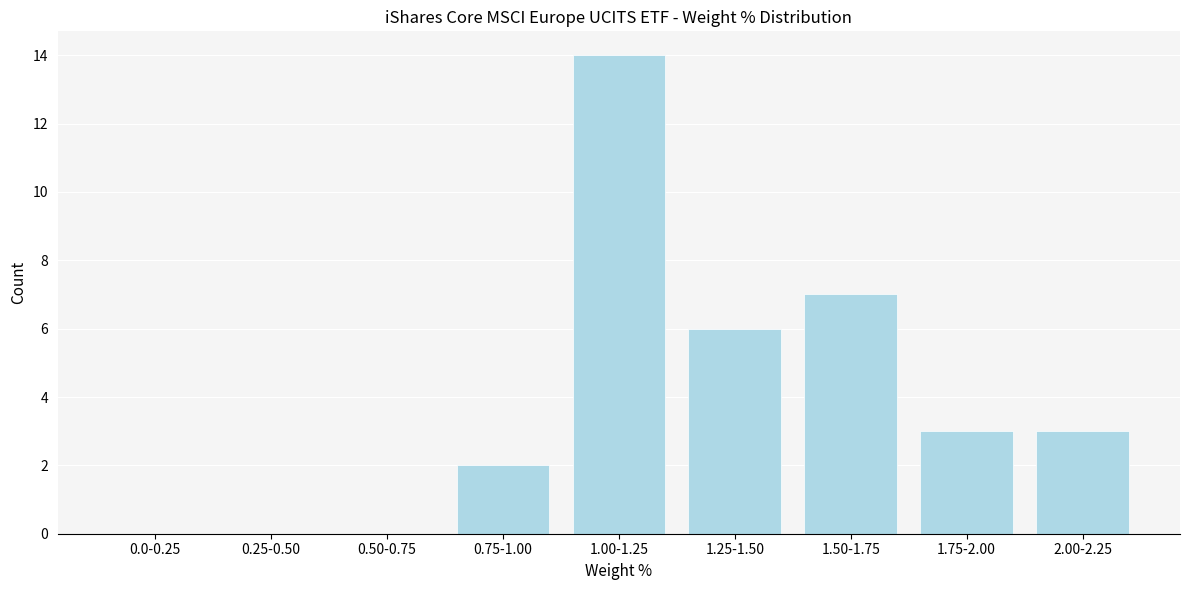

Reading left to right, list all the values displayed in this chart.

0.0-0.25=0	0.25-0.50=0	0.50-0.75=0	0.75-1.00=2	1.00-1.25=14	1.25-1.50=6	1.50-1.75=7	1.75-2.00=3	2.00-2.25=3